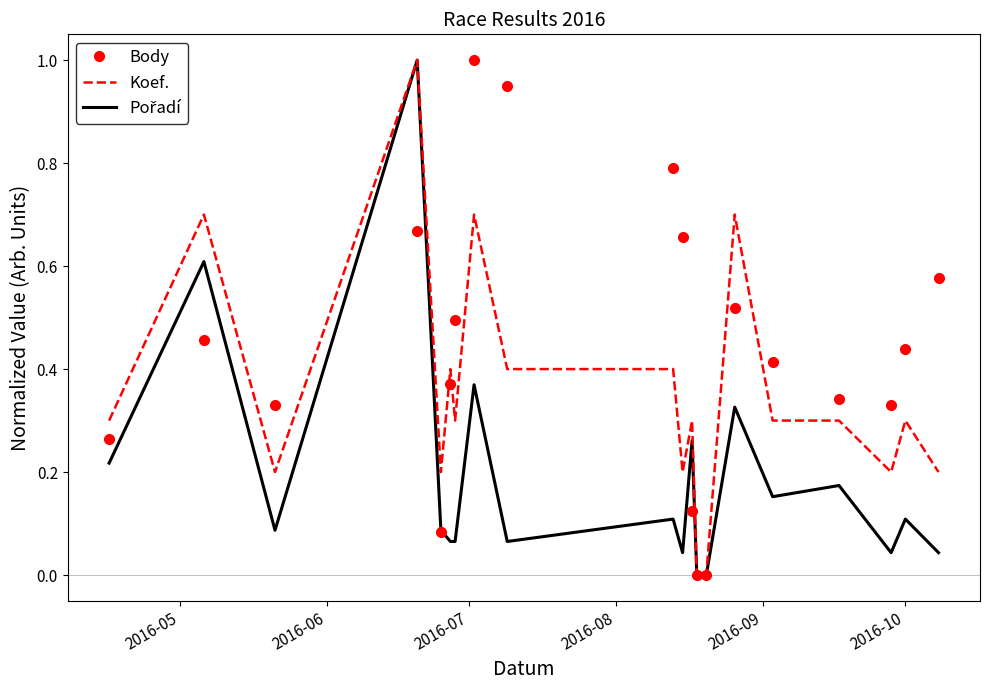

What is the greatest value displayed?

1.0